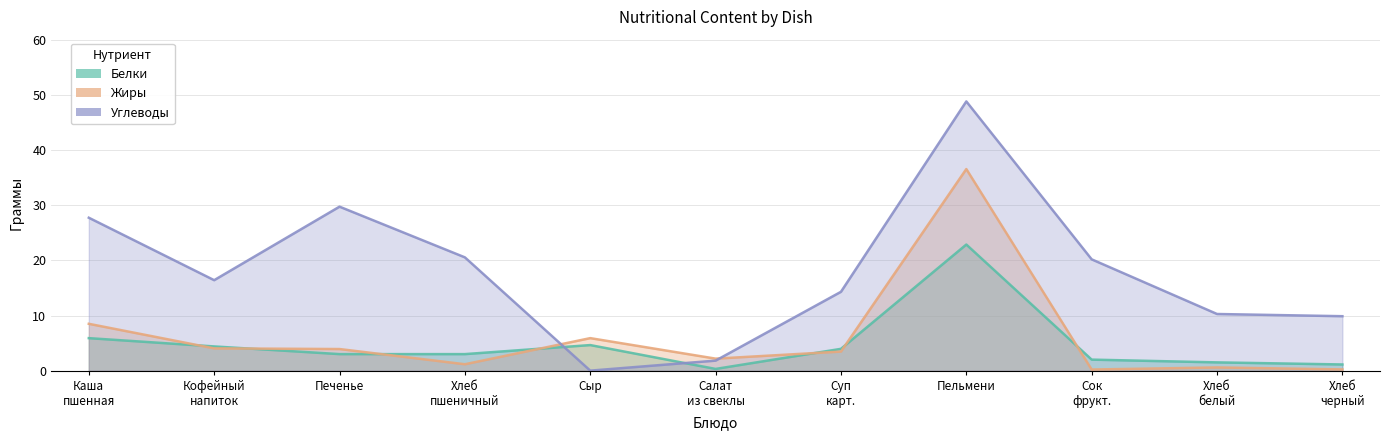

How many interior local valleys does the Жиры series have?

3